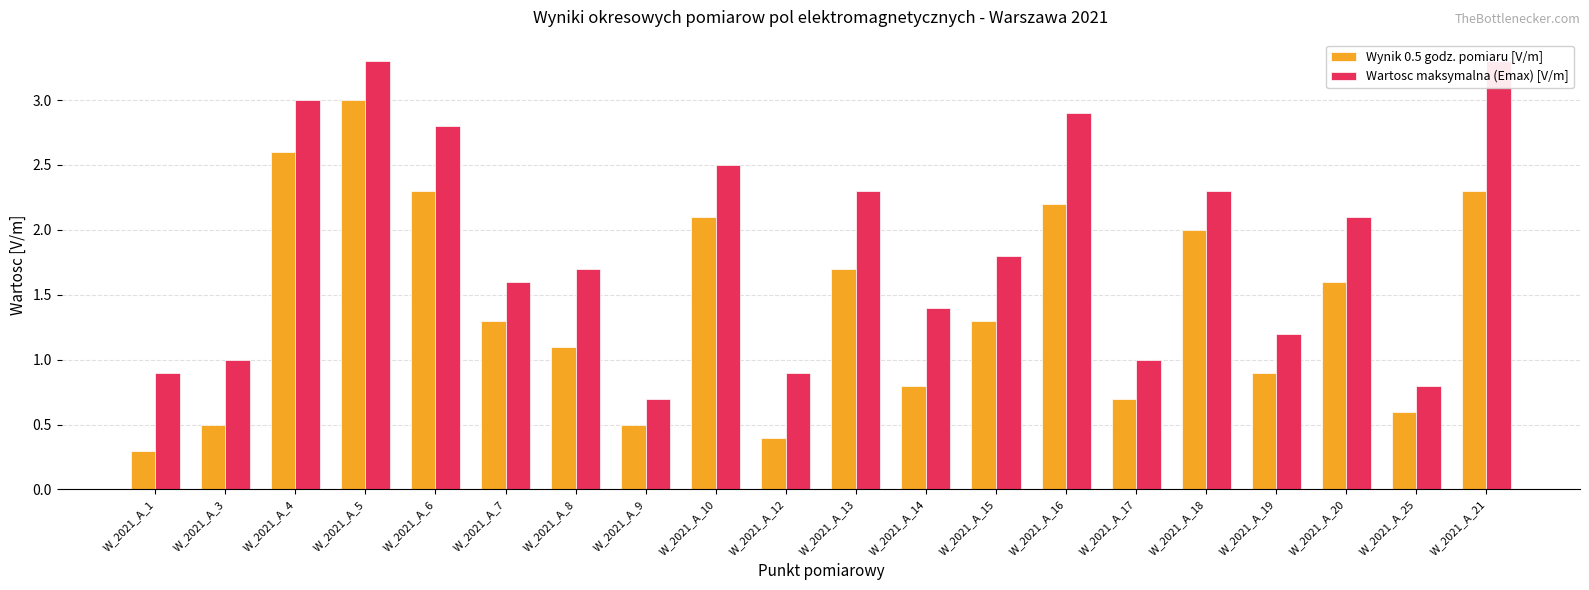

Which category has the lowest value in the Wartosc maksymalna (Emax) [V/m] series?

W_2021_A_9